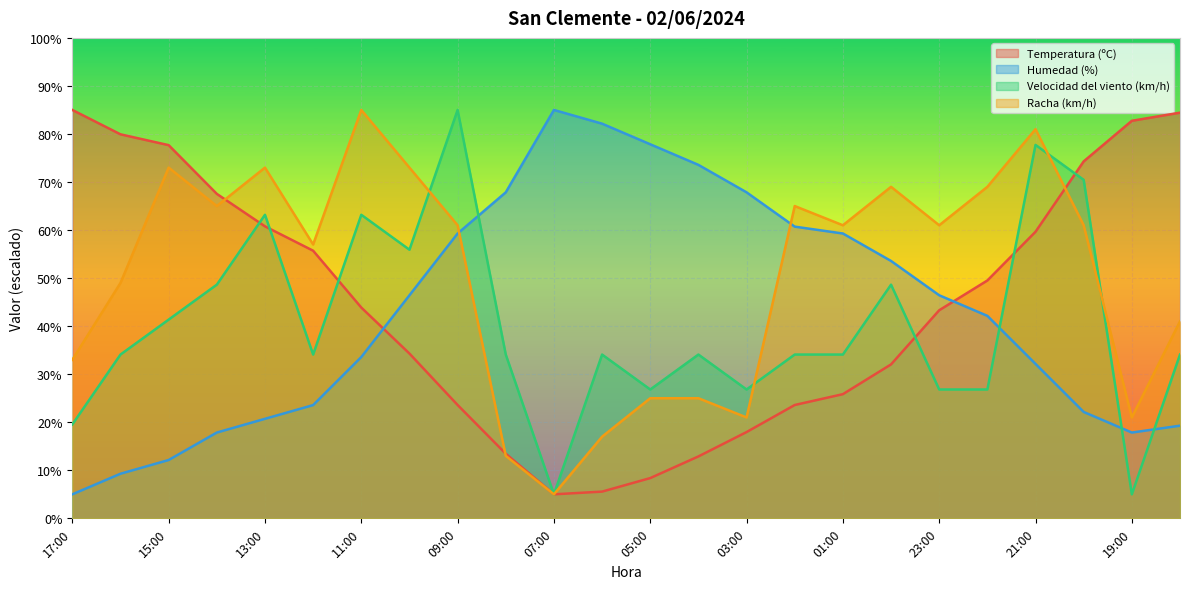

What is the label of the 4th point from the right?

21:00